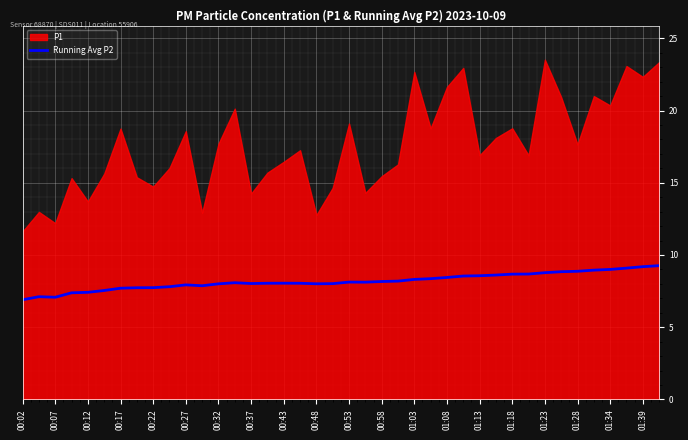

The value of Running Avg P2 at 00:07 is 11.0. True or false?

False